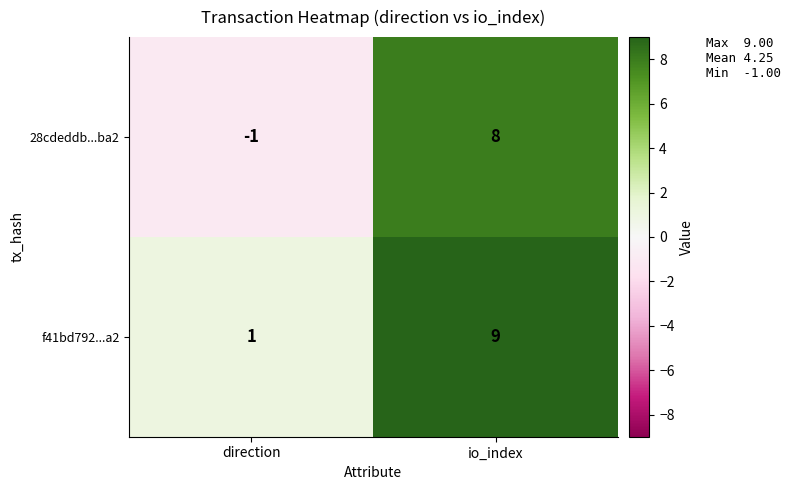

What is the maximum value shown in the chart?

9